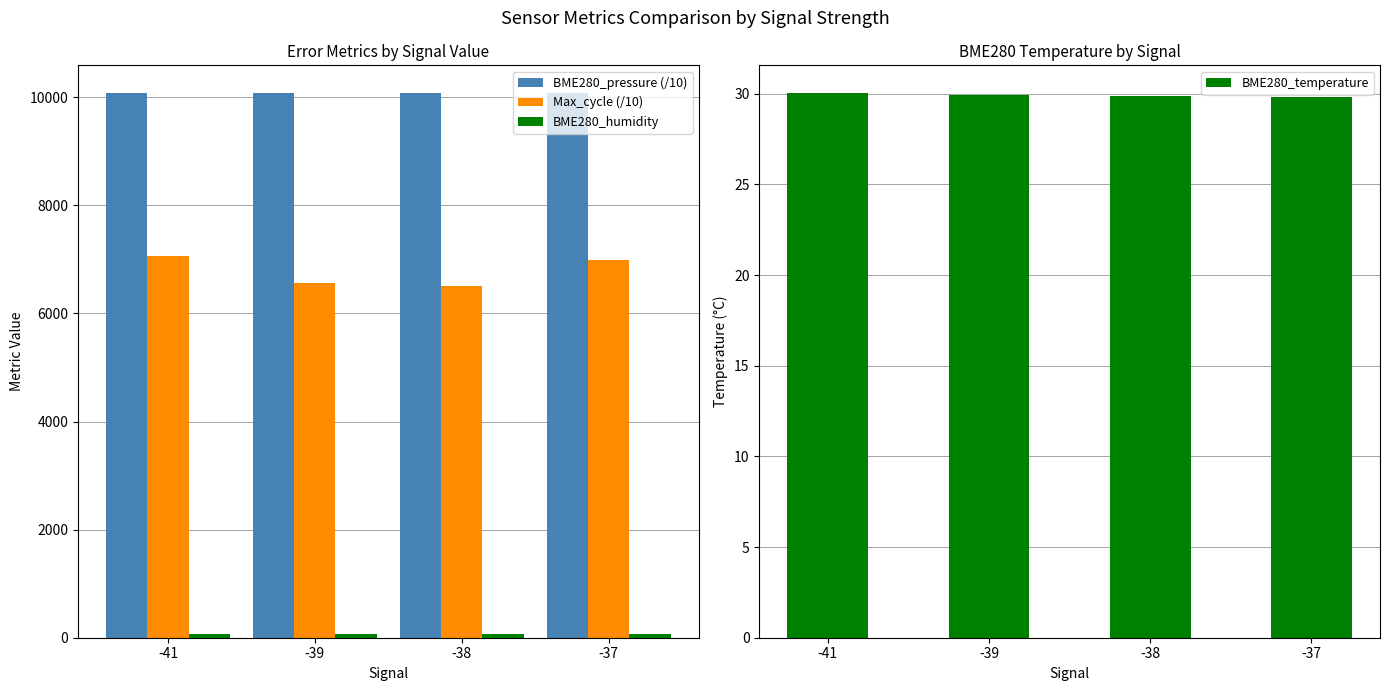

Reading right to left, extract all data points from this chart.

BME280_pressure (/10): -37=10085.8	-38=10087.4	-39=10087.3	-41=10086.4
Max_cycle (/10): -37=6992.1	-38=6502.3	-39=6571.1	-41=7065.0
BME280_humidity: -37=62.7	-38=64.0	-39=64.4	-41=66.0
BME280_temperature: -37=29.8	-38=29.9	-39=29.9	-41=30.1